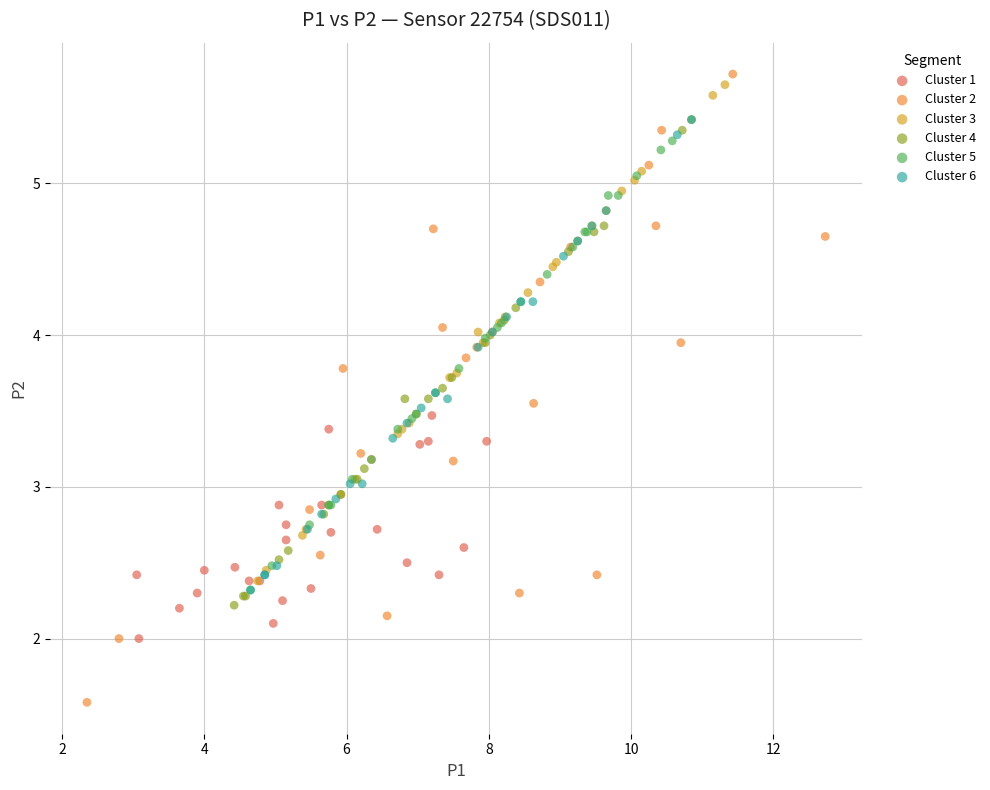

Which series contains the highest Y value?

Cluster 2